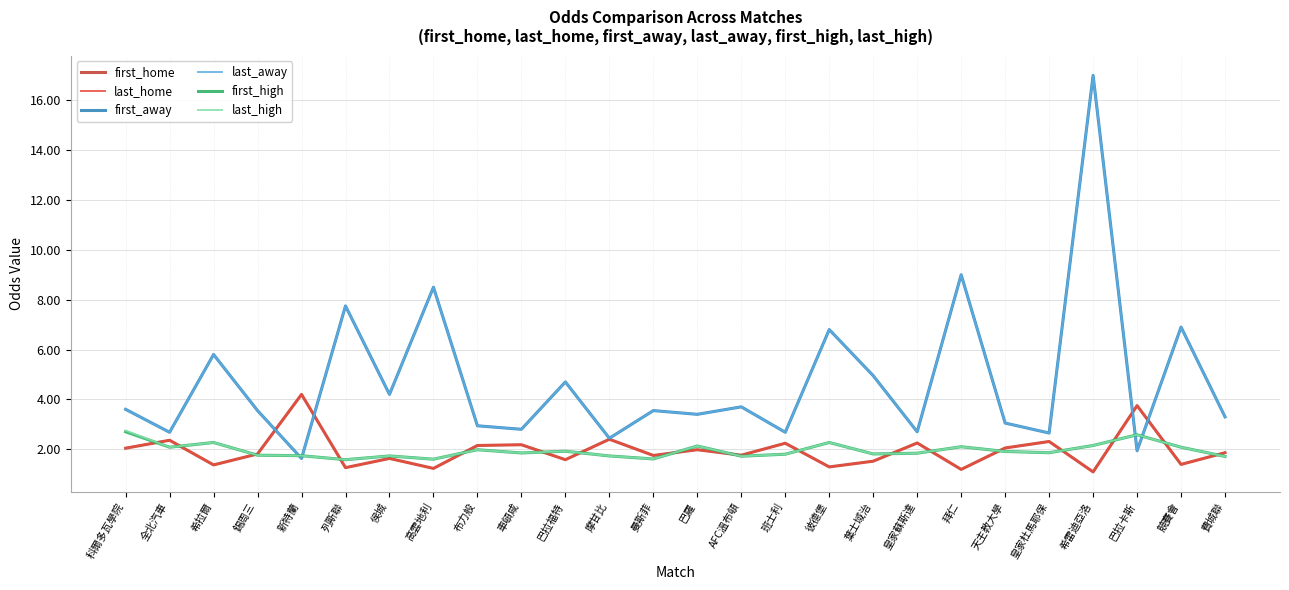

List the series in order of their peak value, lowest first.

first_high, last_high, first_home, last_home, first_away, last_away